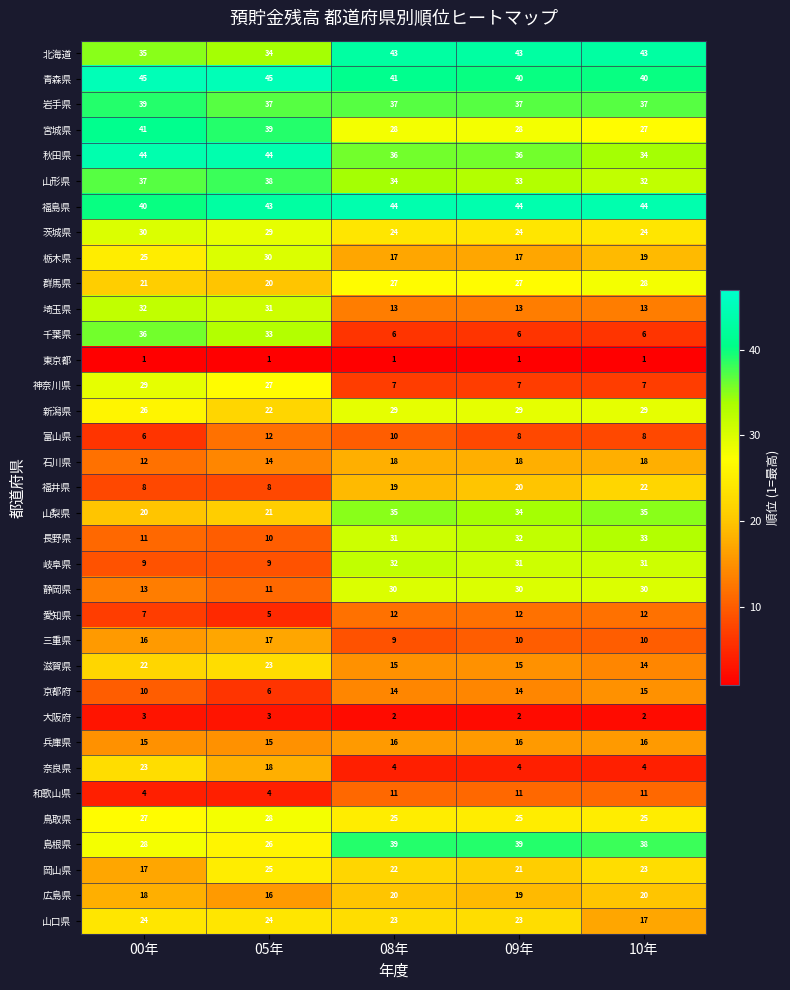

The 長野県 series shows 11 at 00年. True or false?

True